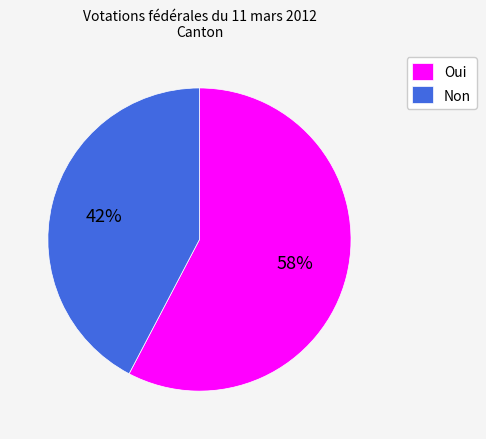

What percentage is the Non slice, to the nearest percent?

42%